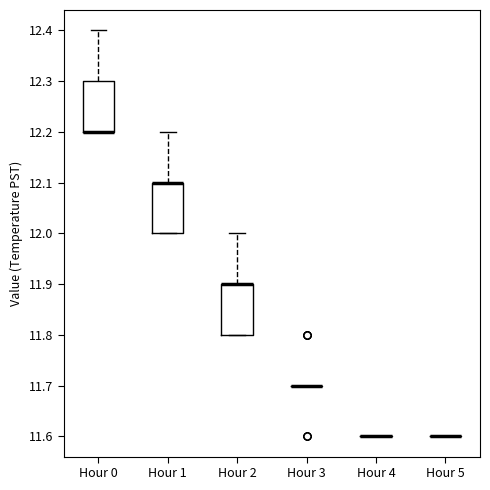

Reading left to right, transcribe this box plot: for each box, give where its median line is, the range the box spans, and where its two whiskers end, as read against the y-axis. The values are not printed on the chart, so give them approximately, as read against the axis.

Hour 0: median 12.2 (drawn on the box's lower edge), box 12.2 to 12.3, whiskers 12.2 to 12.4
Hour 1: median 12.1 (drawn on the box's upper edge), box 12.0 to 12.1, whiskers 12.0 to 12.2
Hour 2: median 11.9 (drawn on the box's upper edge), box 11.8 to 11.9, whiskers 11.8 to 12.0
Hour 3: box collapsed to a line at 11.7, whiskers 11.7 to 11.7
Hour 4: box collapsed to a line at 11.6, whiskers 11.6 to 11.6
Hour 5: box collapsed to a line at 11.6, whiskers 11.6 to 11.6